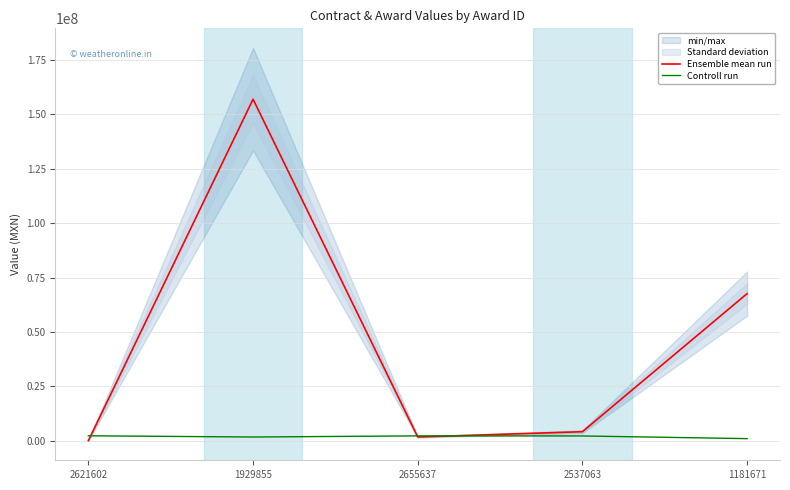

Which category has the highest value in the Controll run series?

2621602